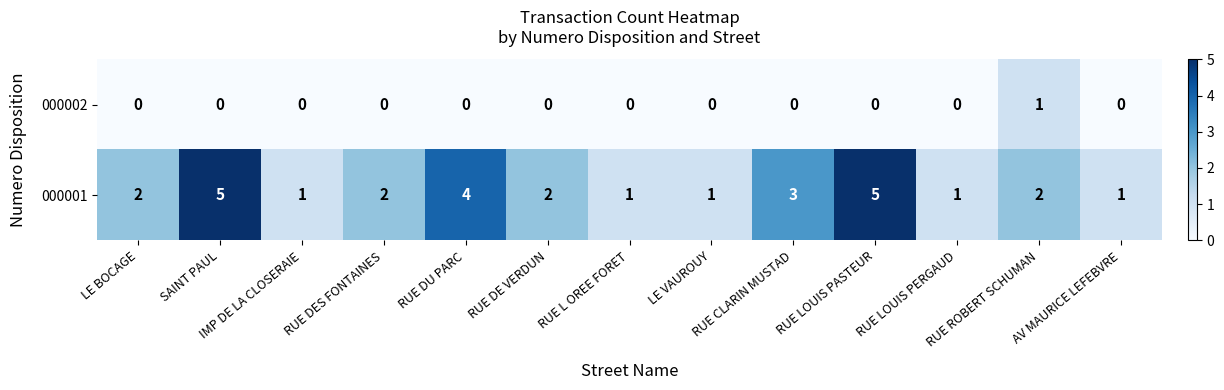

Count the 000002 values in the range 0 to 1.

13